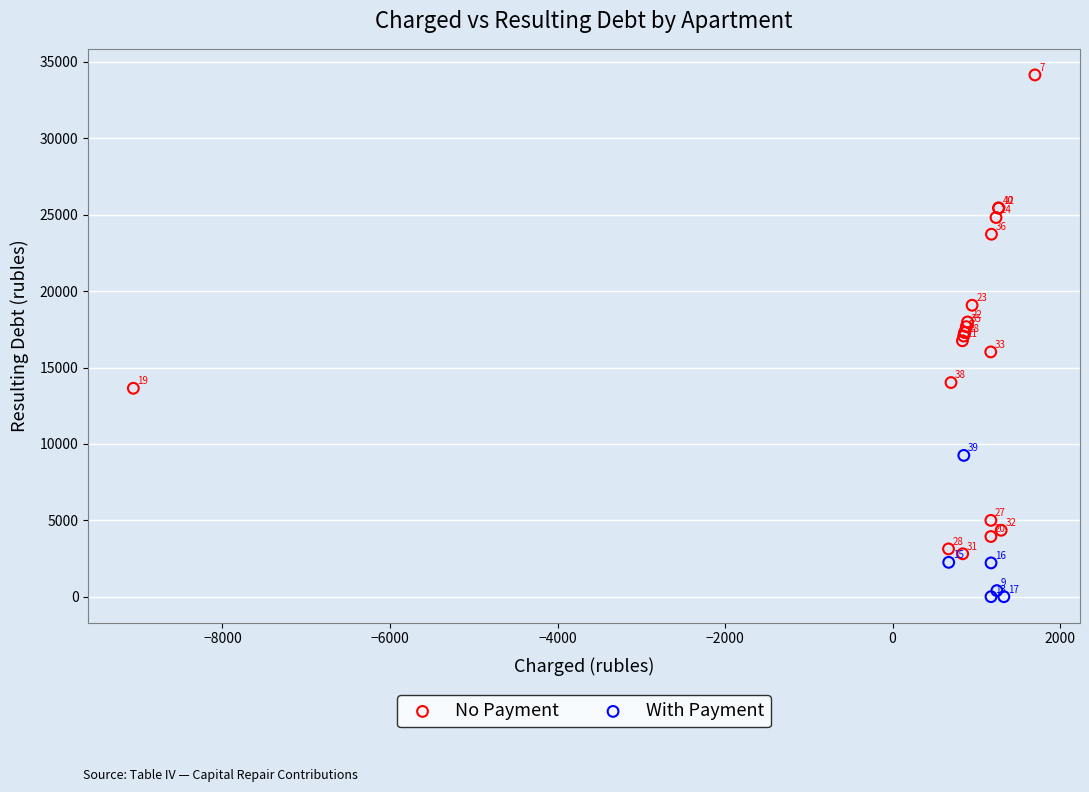

What are all the series names shown in the legend?

No Payment, With Payment